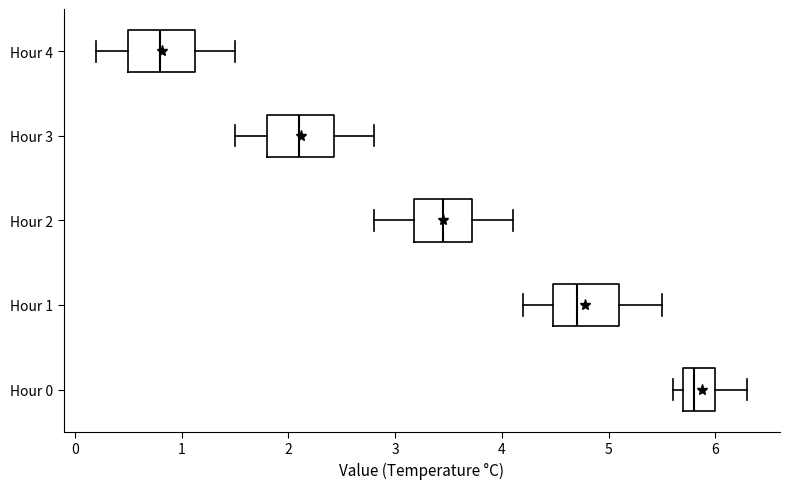

Reading bottom to top, read every box against the x-axis: the position of its median line, the range the box covers, and the ends of its whiskers. The values are not printed on the chart, so give them approximately, as read against the axis.

Hour 0: median 5.8, box 5.7 to 6.0, whiskers 5.6 to 6.3
Hour 1: median 4.7, box 4.5 to 5.1, whiskers 4.2 to 5.5
Hour 2: median 3.5, box 3.2 to 3.7, whiskers 2.8 to 4.1
Hour 3: median 2.1, box 1.8 to 2.4, whiskers 1.5 to 2.8
Hour 4: median 0.8, box 0.5 to 1.1, whiskers 0.2 to 1.5